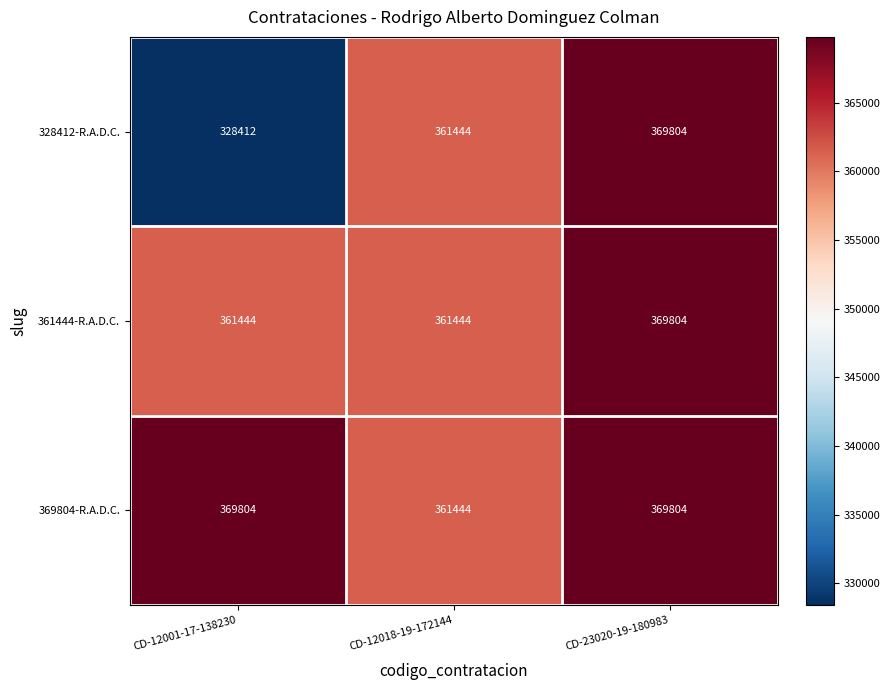

What is the spread (max minus min) of values at CD-12001-17-138230?

41392